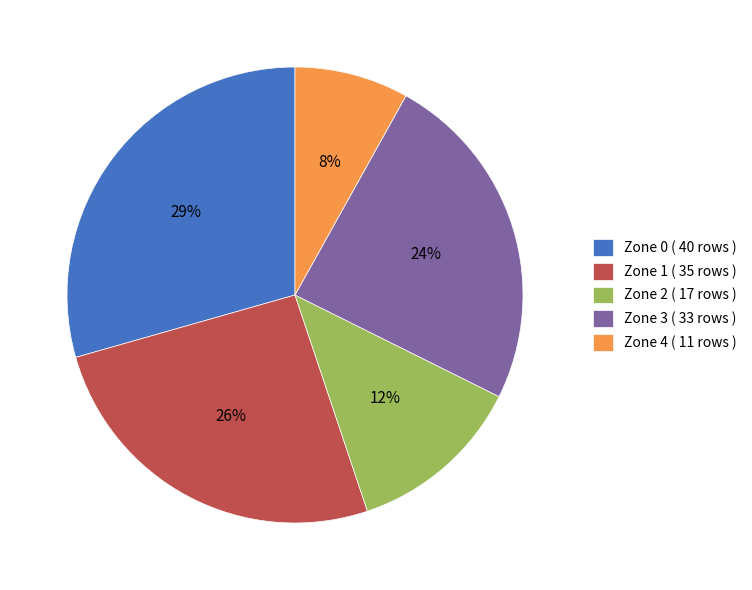

Does any single category account for the majority?

No